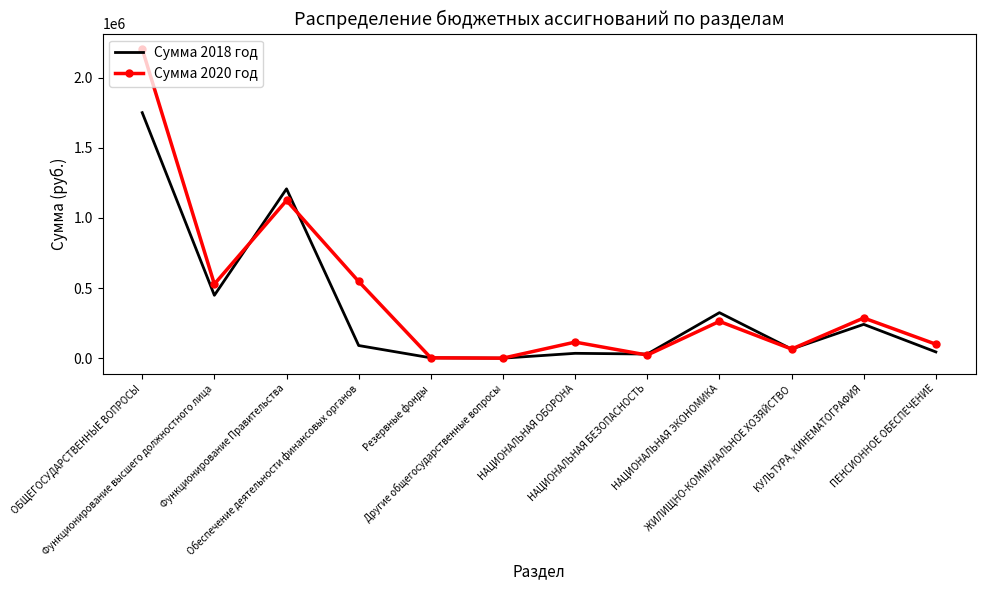

Which category has the highest value across all series?

ОБЩЕГОСУДАРСТВЕННЫЕ ВОПРОСЫ